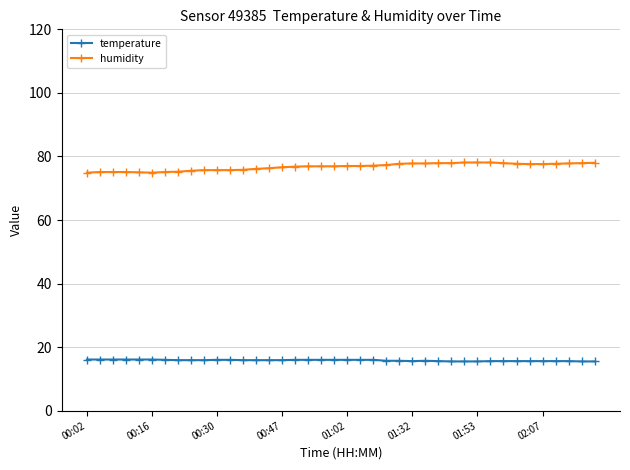

List the series in order of their overall mean, highest first.

humidity, temperature